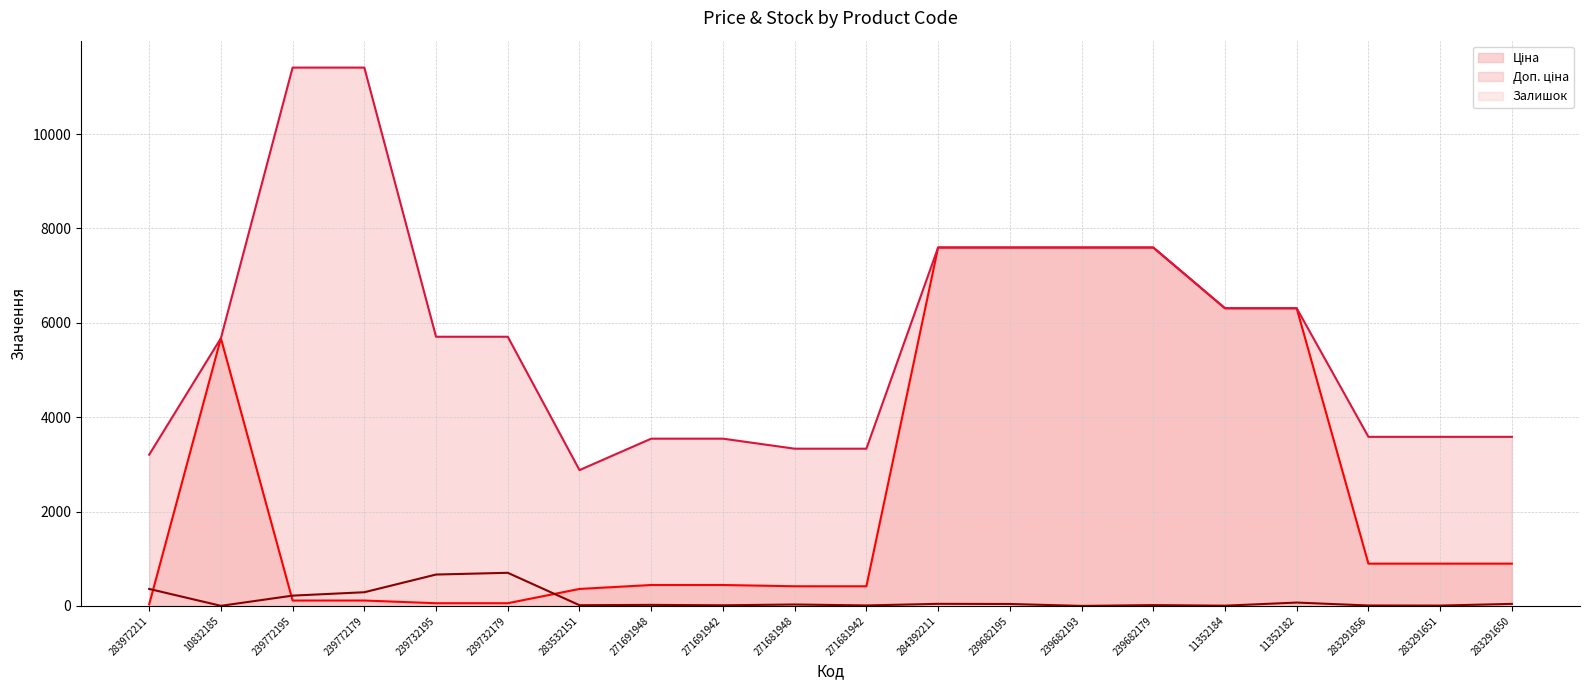

After their last crossing, which series has the higher values: Залишок or Ціна?

Ціна